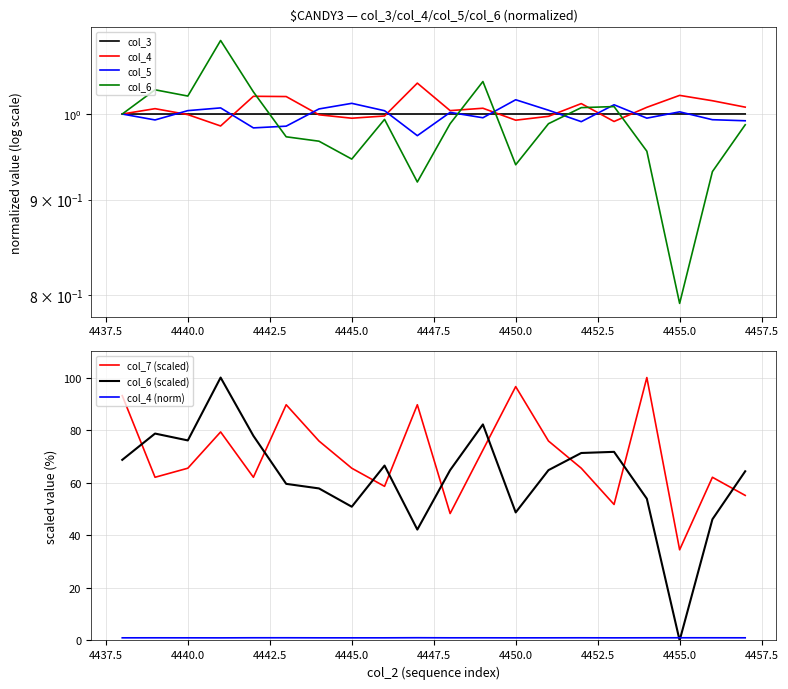

Reading right to left, transcribe all the data shown in this chart.

col_3: 1.0	1.0	1.0	1.0	1.0	1.0	1.0	1.0	1.0	1.0	1.0	1.0	1.0	1.0	1.0	1.0	1.0	1.0	1.0	1.0
col_4: 1.0	1.0	1.0	1.0	1.0	1.0	1.0	1.0	1.0	1.0	1.0	1.0	1.0	1.0	1.0	1.0	1.0	1.0	1.0	1.0
col_5: 1.0	1.0	1.0	1.0	1.0	1.0	1.0	1.0	1.0	1.0	1.0	1.0	1.0	1.0	1.0	1.0	1.0	1.0	1.0	1.0
col_6: 1.0	0.9	0.8	1.0	1.0	1.0	1.0	0.9	1.0	1.0	0.9	1.0	0.9	1.0	1.0	1.0	1.1	1.0	1.0	1.0
col_7: 55.2	62.1	34.5	100.0	51.7	65.5	75.9	96.6	72.4	48.3	89.7	58.6	65.5	75.9	89.7	62.1	79.3	65.5	62.1	93.1